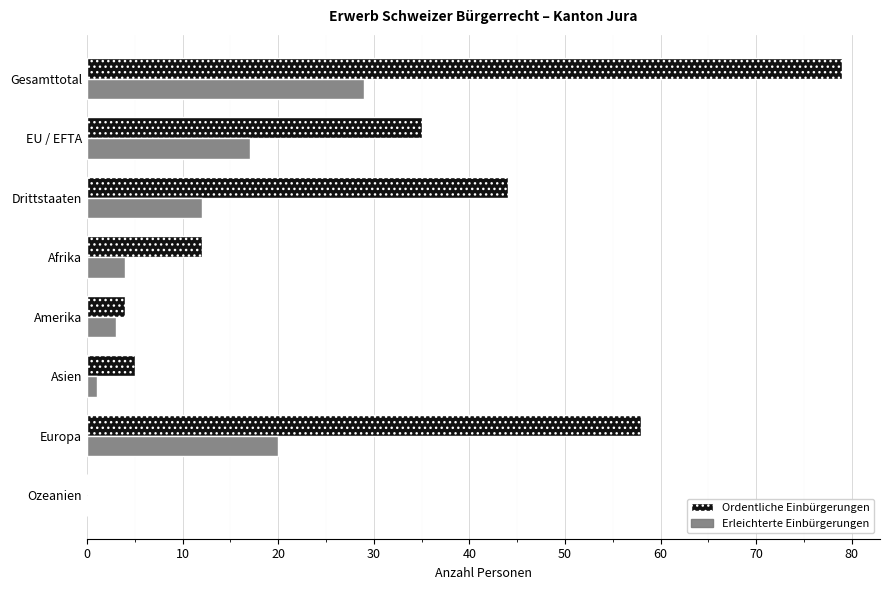

The value of Erleichterte Einbürgerungen at Ozeanien is 14. True or false?

False